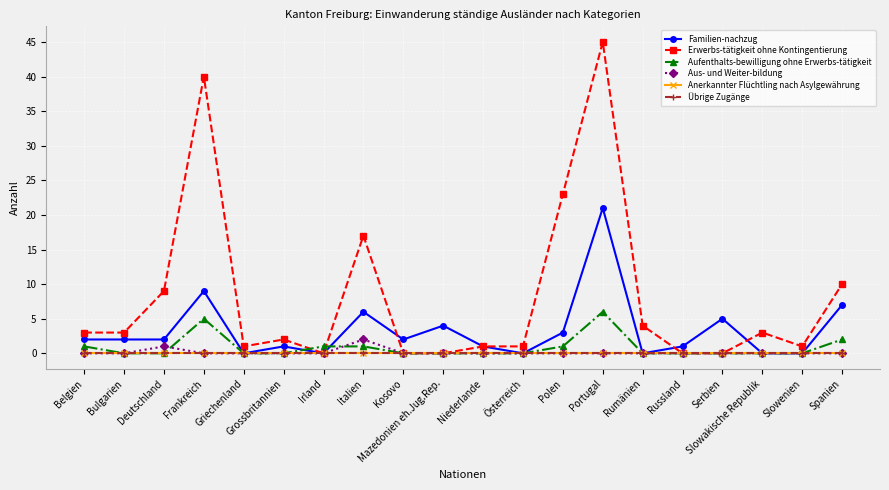

Where do Familien-nachzug and Erwerbs-tätigkeit ohne Kontingentierung first cross each other?

Italien and Kosovo